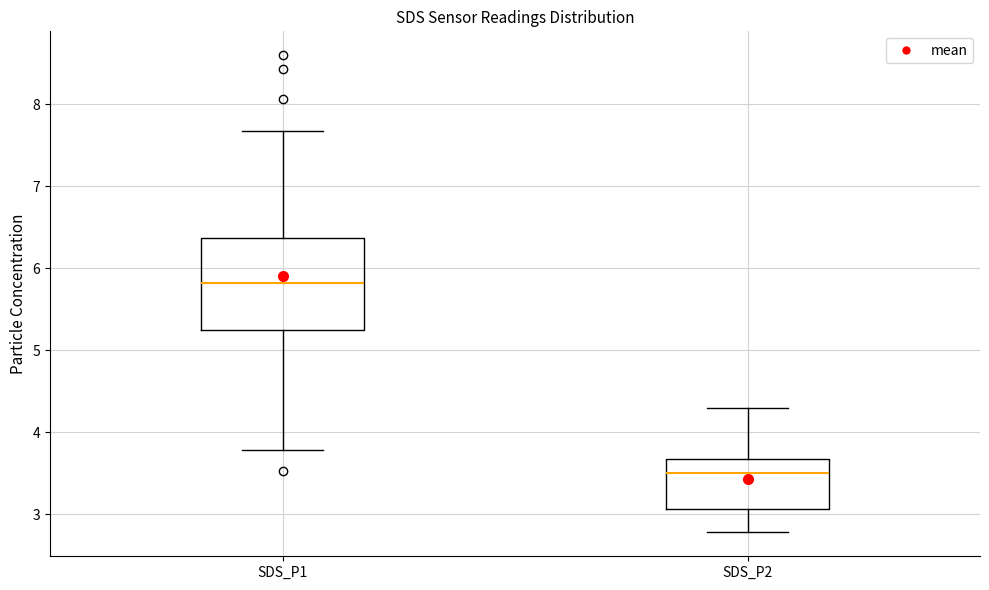

Reading left to right, transcribe this box plot: for each box, give where its median line is, the range the box spans, and where its two whiskers end, as read against the y-axis. The values are not printed on the chart, so give them approximately, as read against the axis.

SDS_P1: median 5.8, box 5.2 to 6.4, whiskers 3.8 to 7.7
SDS_P2: median 3.5, box 3.1 to 3.7, whiskers 2.8 to 4.3